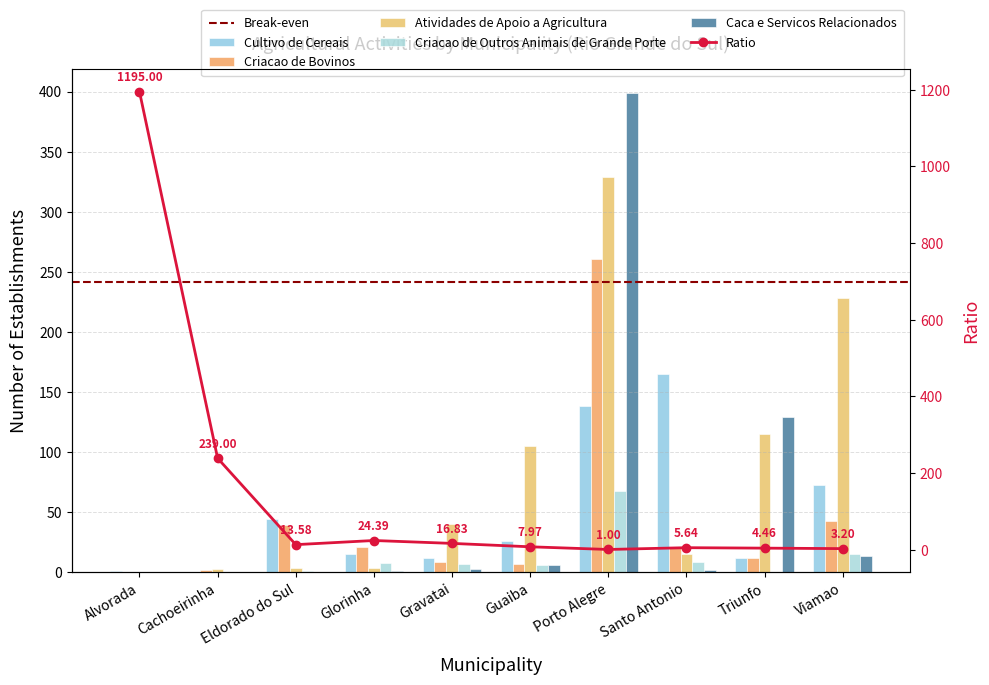

What is the label of the 9th bar from the right?

Cachoeirinha